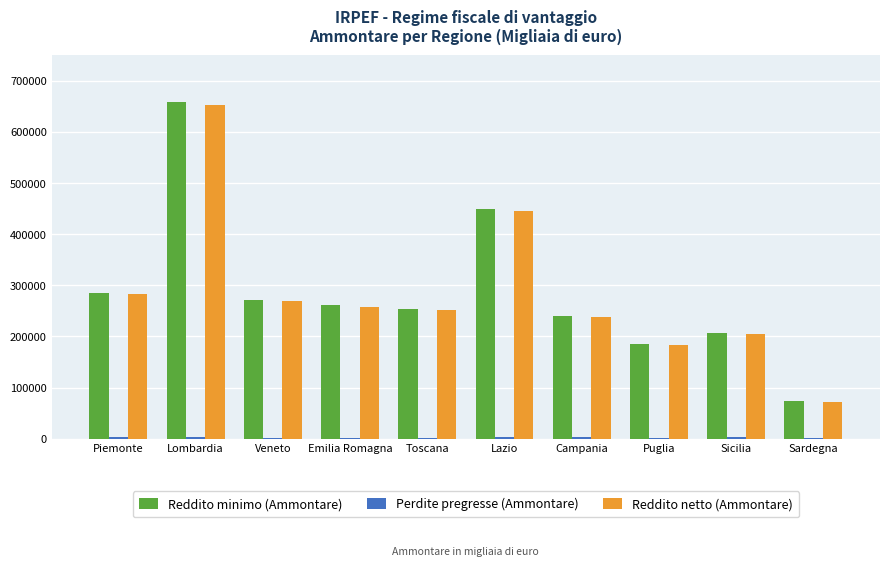

At which category is the sum across all series the highest?

Lombardia